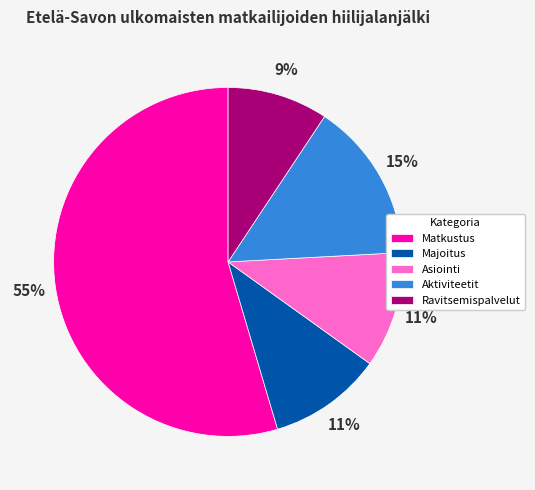

What is the majority slice?

Matkustus